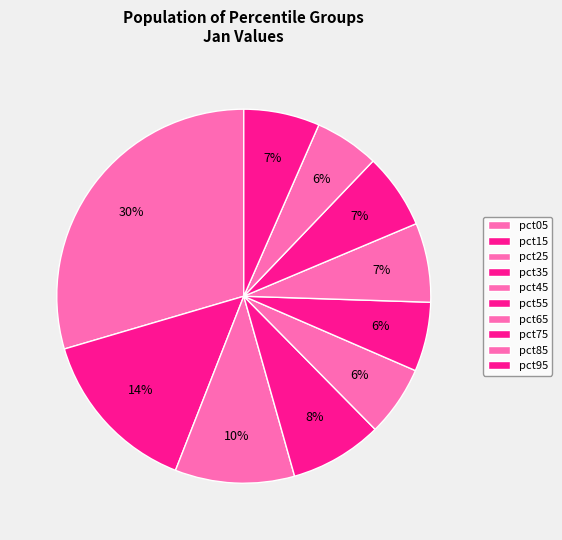

Is it true that pct35 is 8% of the pie?

True